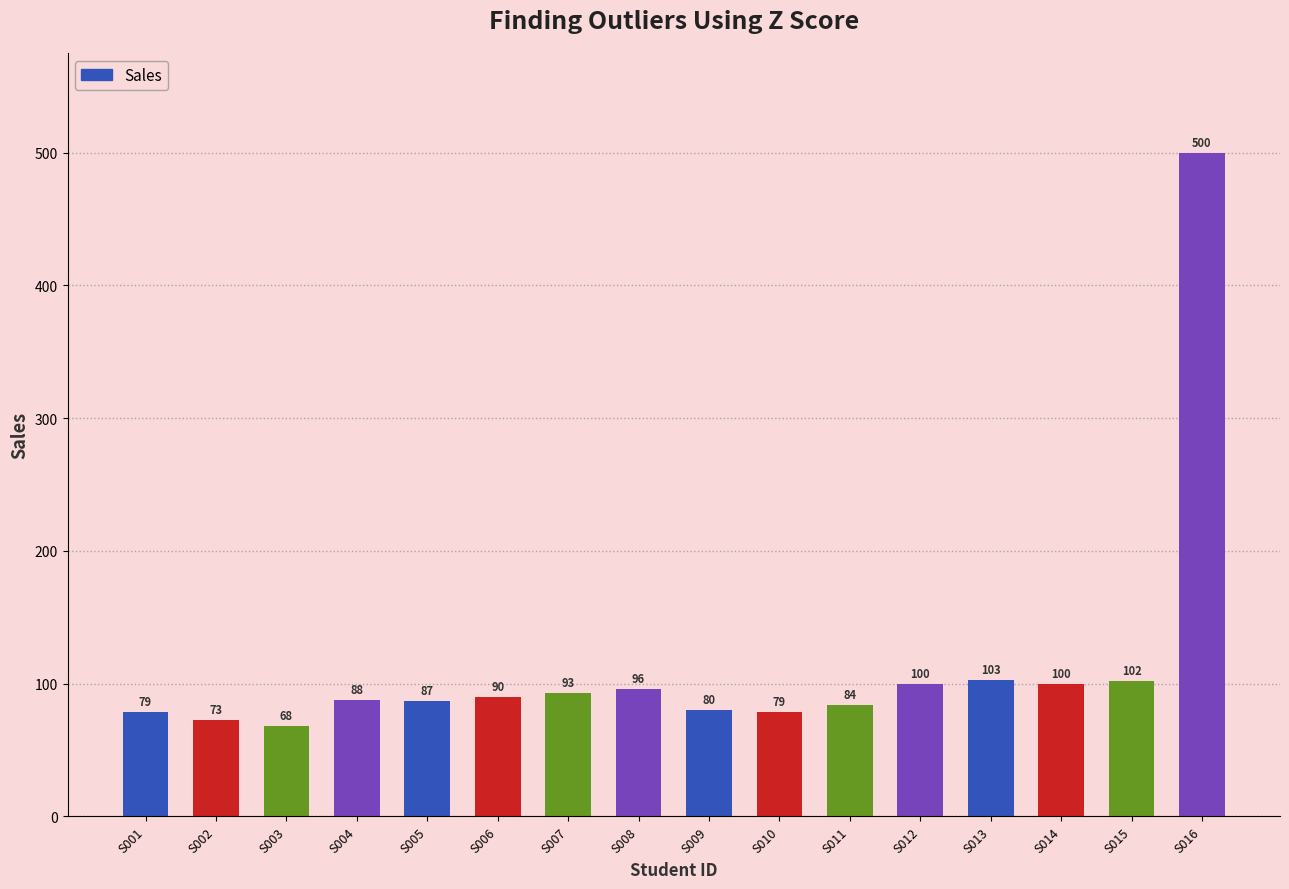

What is the maximum value shown in the chart?

500